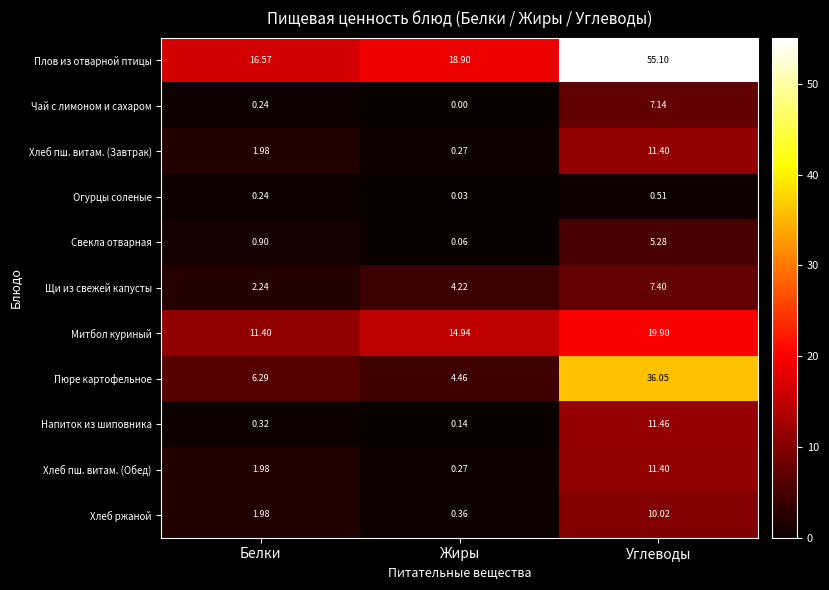

At which category does the chart reach its minimum across all series?

Жиры